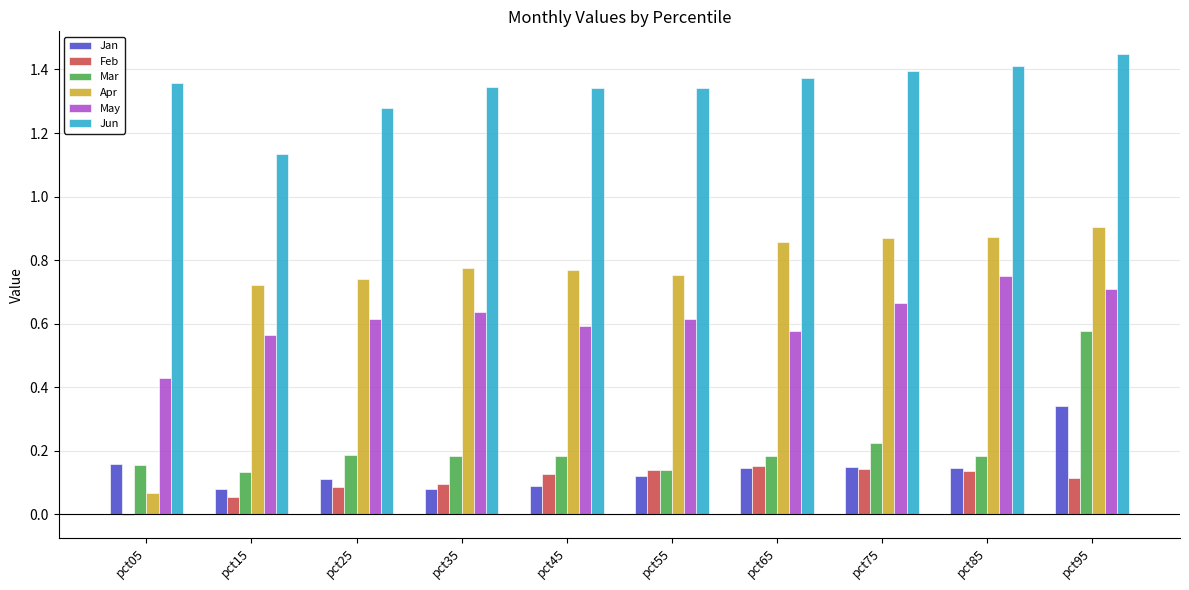

The Mar series shows 0.2 at pct05. True or false?

True